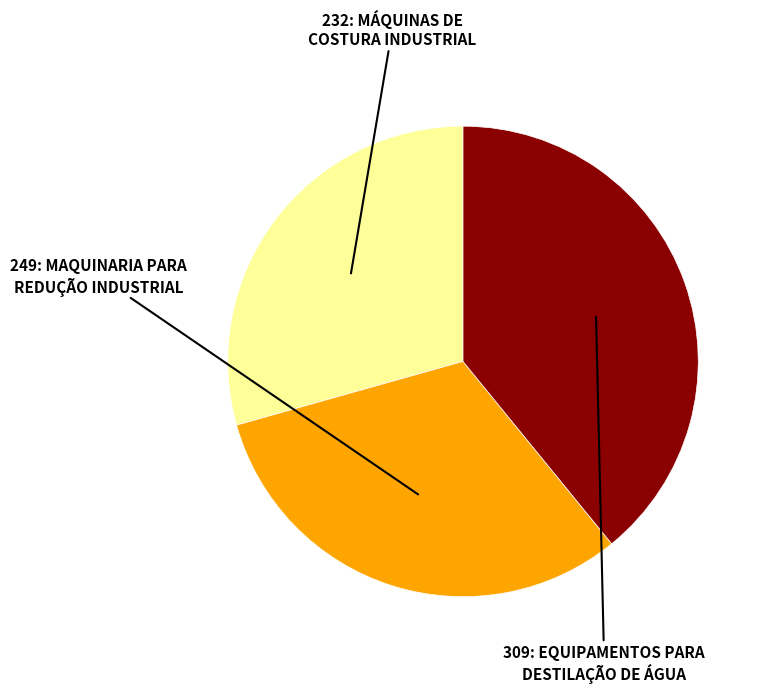

Is there any slice that represents more than half of the pie?

No